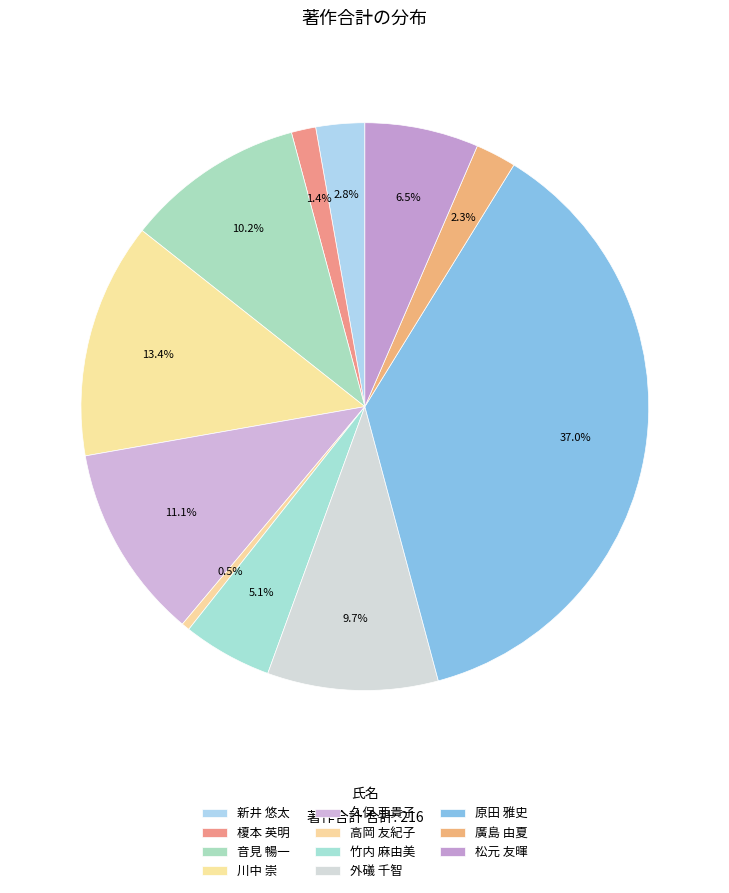

How many slices are in this pie chart?

11